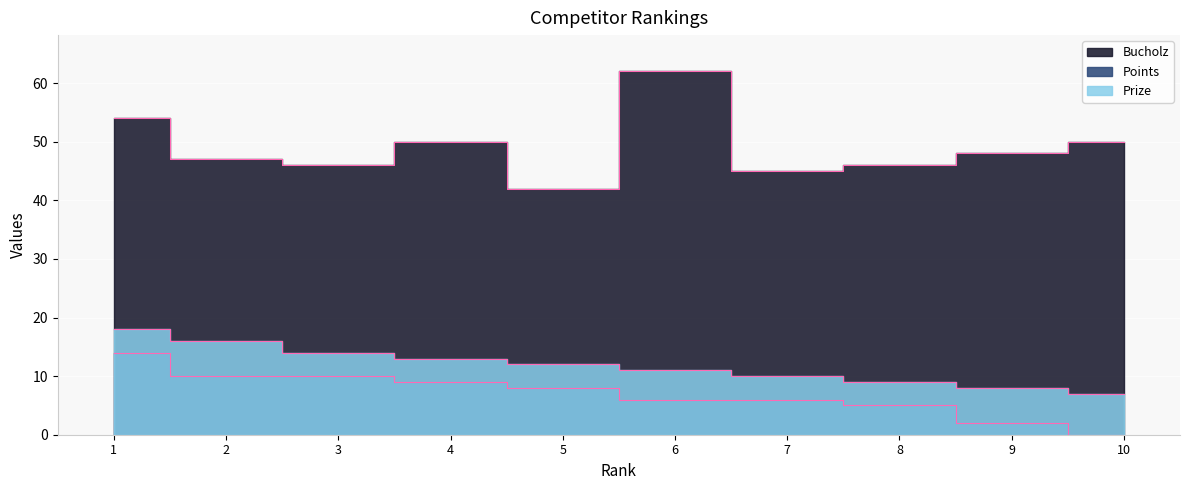

Reading left to right, list all the values displayed in this chart.

Prize: 18	16	14	13	12	11	10	9	8	7
Points: 14	10	10	9	8	6	6	5	2	0
Bucholz: 54	47	46	50	42	62	45	46	48	50